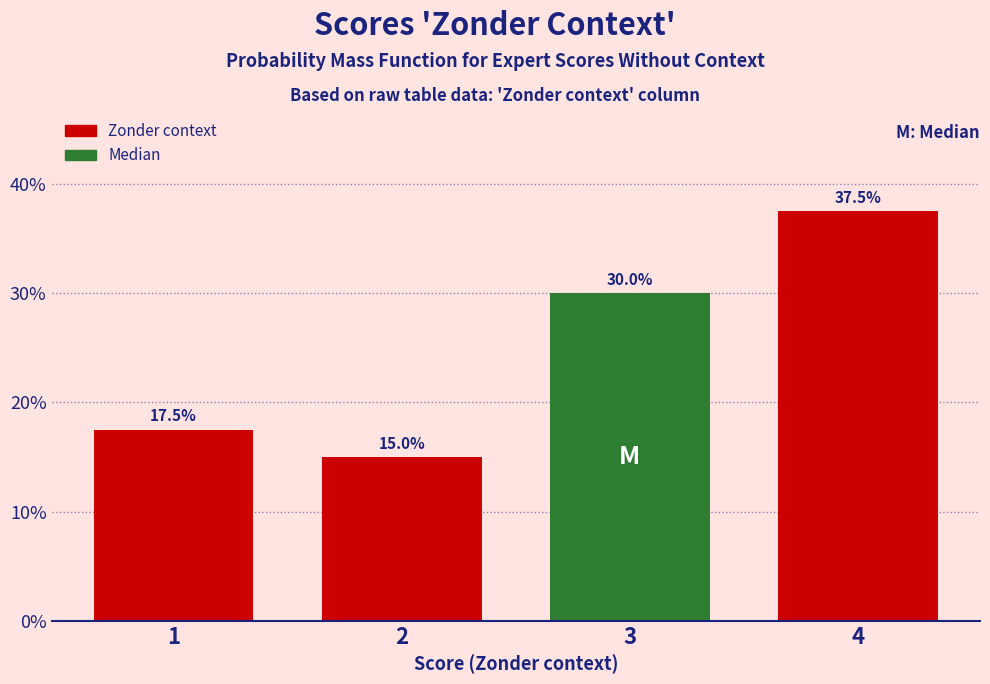

Reading left to right, what are all the values shown in this chart?

17.5	15.0	30.0	37.5